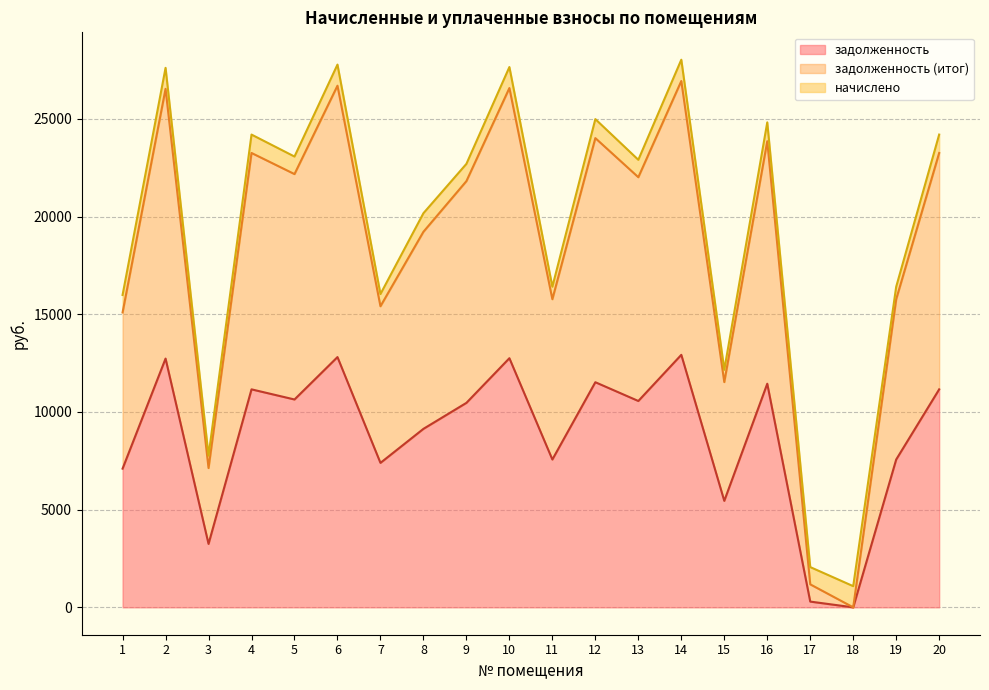

Is it true that задолженность equals 2969.1 at 19?

False